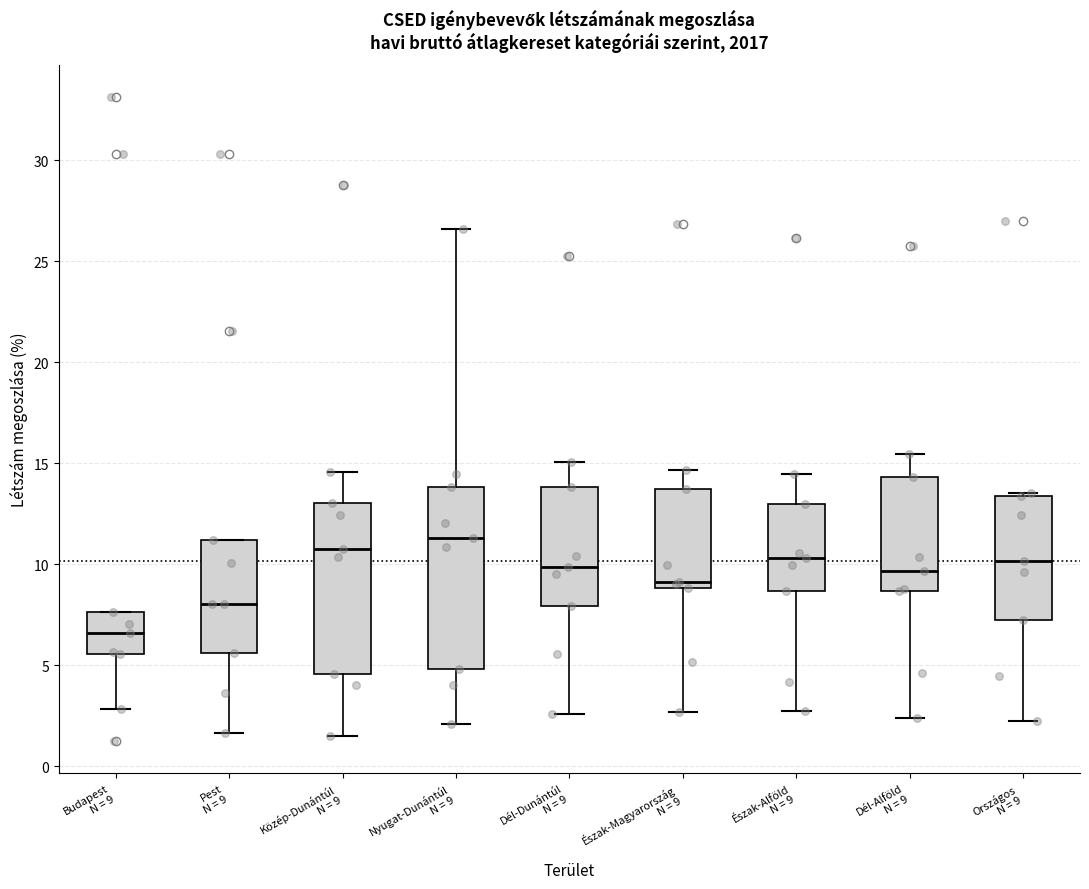

Reading left to right, read every box against the y-axis: the position of its median line, the range the box covers, and the ends of its whiskers. The values are not printed on the chart, so give them approximately, as read against the axis.

Budapest N = 9: median 6.5, box 5.5 to 7.5, whiskers 3.0 to 7.5
Pest N = 9: median 8.0, box 5.5 to 11.0, whiskers 1.5 to 11.0
Közép-Dunántúl N = 9: median 11.0, box 4.5 to 13.0, whiskers 1.5 to 14.5
Nyugat-Dunántúl N = 9: median 11.5, box 5.0 to 14.0, whiskers 2.0 to 26.5
Dél-Dunántúl N = 9: median 10.0, box 8.0 to 14.0, whiskers 2.5 to 15.0
Észak-Magyarország N = 9: median 9.0 (just above the box's lower edge), box 9.0 to 13.5, whiskers 2.5 to 14.5
Észak-Alföld N = 9: median 10.5, box 8.5 to 13.0, whiskers 3.0 to 14.5
Dél-Alföld N = 9: median 9.5, box 8.5 to 14.5, whiskers 2.5 to 15.5
Országos N = 9: median 10.0, box 7.5 to 13.5, whiskers 2.0 to 13.5 (just above the box's upper edge)